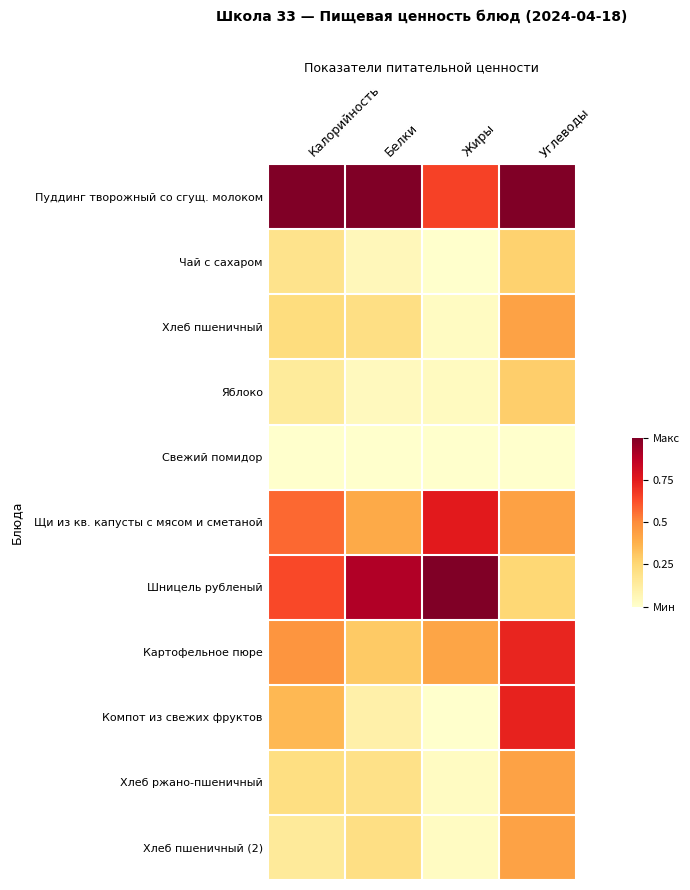

Which series has the largest range (max minus min)?

Шницель рубленый